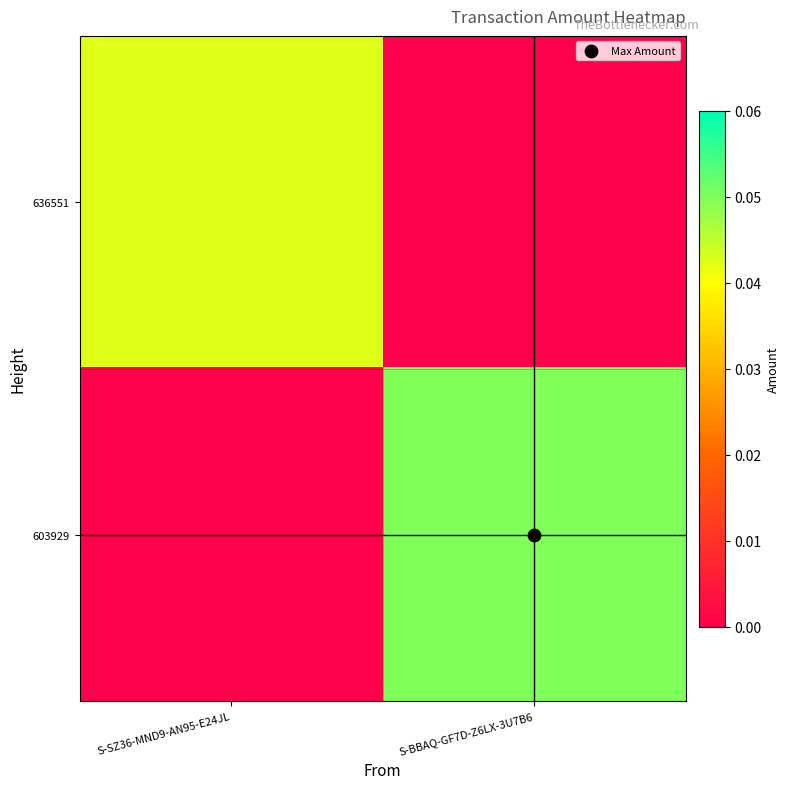

Between S-SZ36-MND9-AN95-E24JL and S-BBAQ-GF7D-Z6LX-3U7B6, which is larger?

S-SZ36-MND9-AN95-E24JL